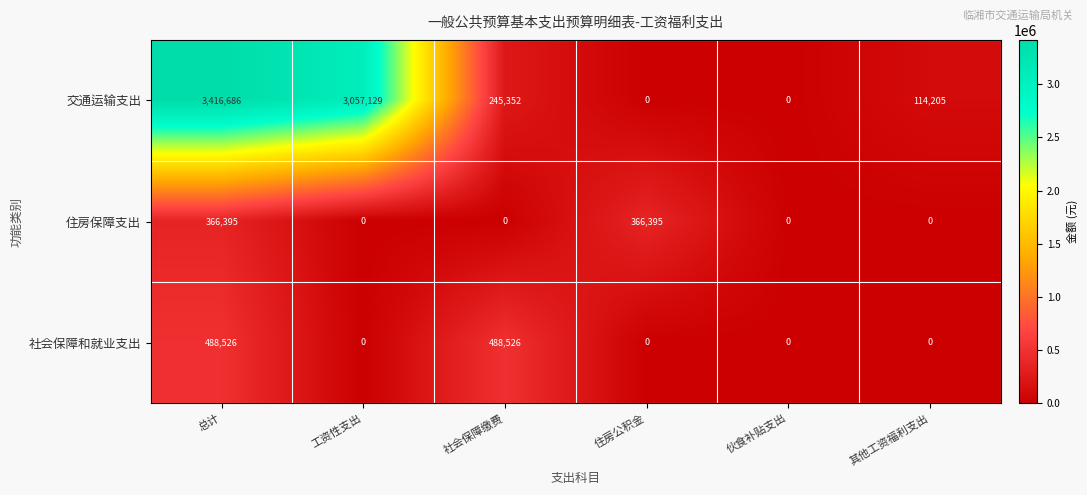

Reading left to right, what are all the values shown in this chart?

交通运输支出: 总计=3416686	工资性支出=3057129	社会保障缴费=245352	住房公积金=0	伙食补贴支出=0	其他工资福利支出=114205
住房保障支出: 总计=366395	工资性支出=0	社会保障缴费=0	住房公积金=366395	伙食补贴支出=0	其他工资福利支出=0
社会保障和就业支出: 总计=488526	工资性支出=0	社会保障缴费=488526	住房公积金=0	伙食补贴支出=0	其他工资福利支出=0